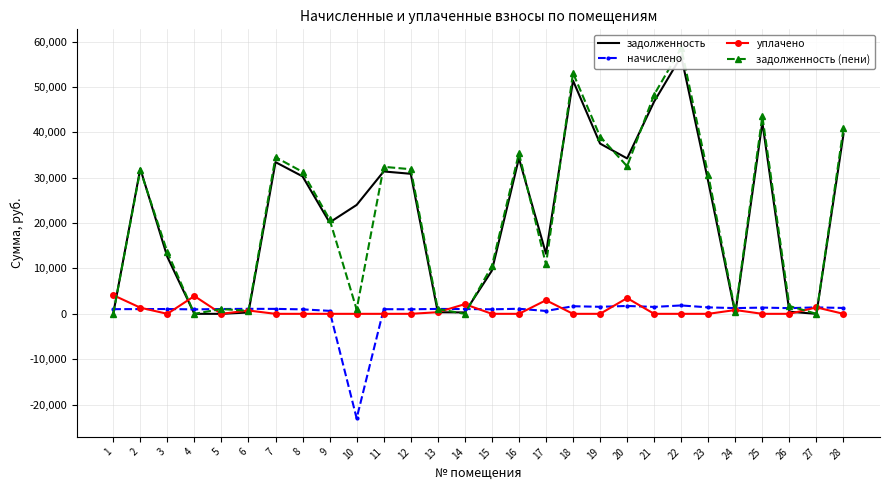

At how many categories does at least one series exceed 6952?

19